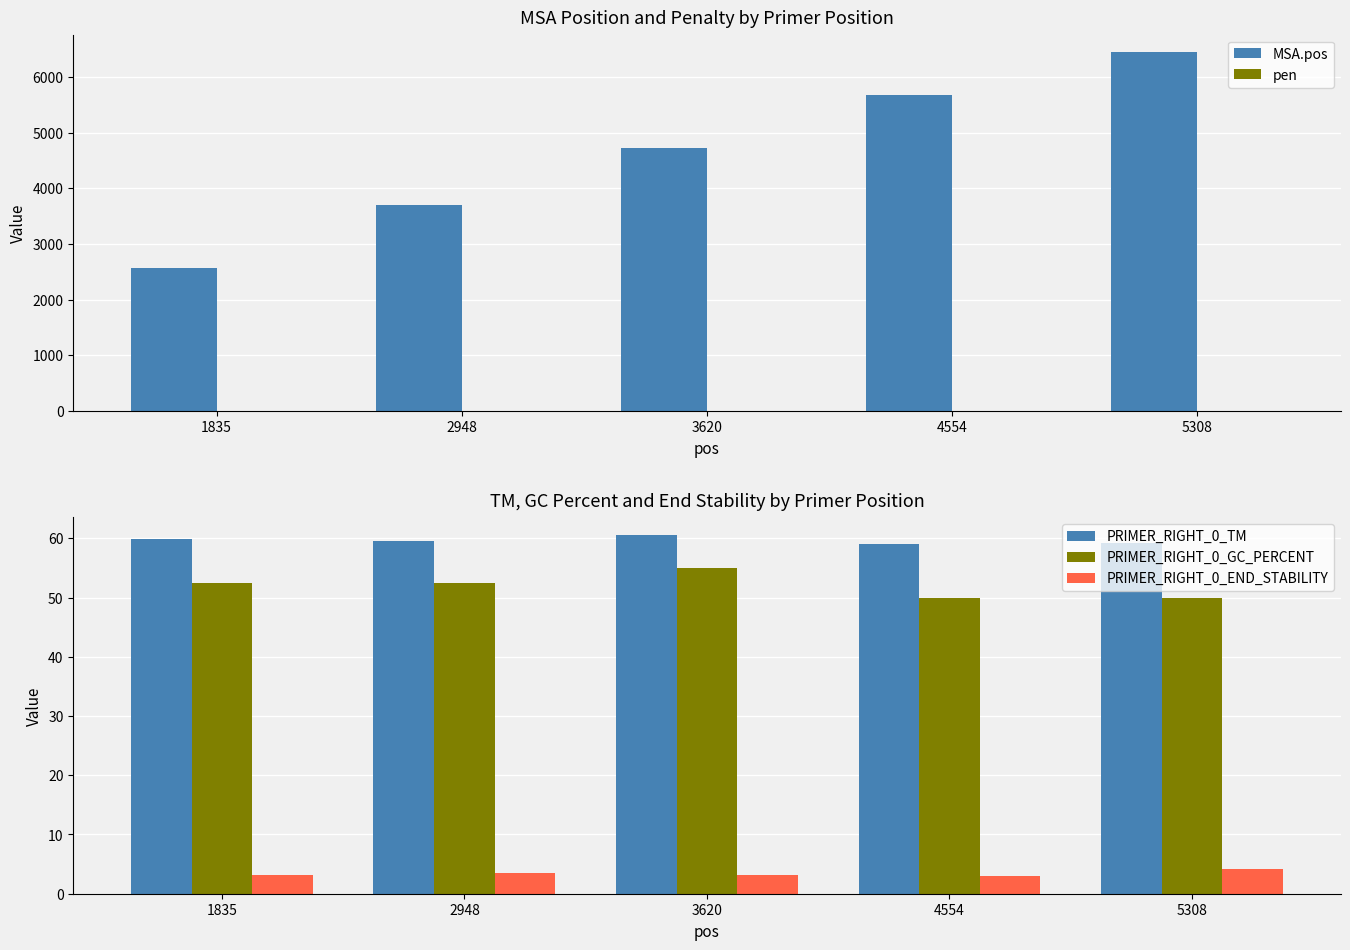

Which series has the widest spread of values?

MSA.pos